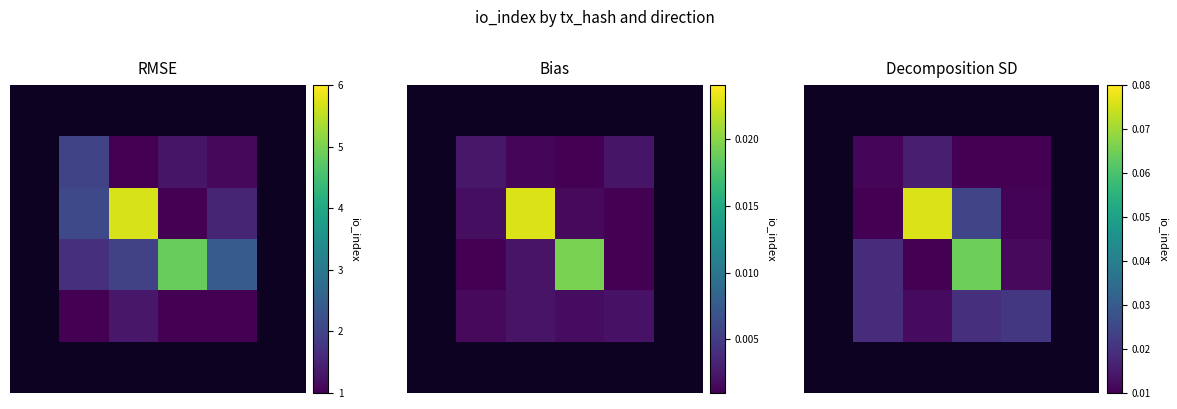

Between 3 and 5, which is larger?

5